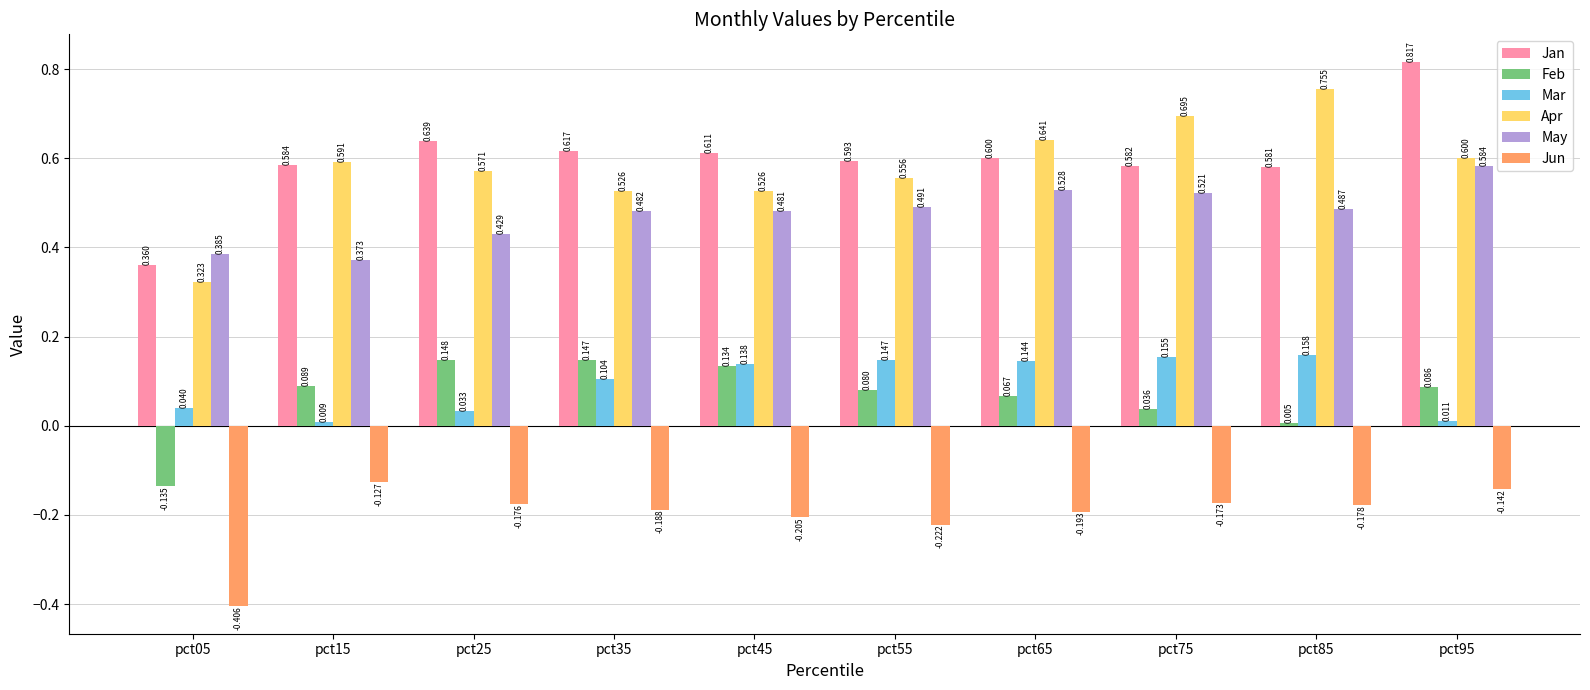

At pct65, list the series in order from smallest to largest.

Jun, Feb, Mar, May, Jan, Apr